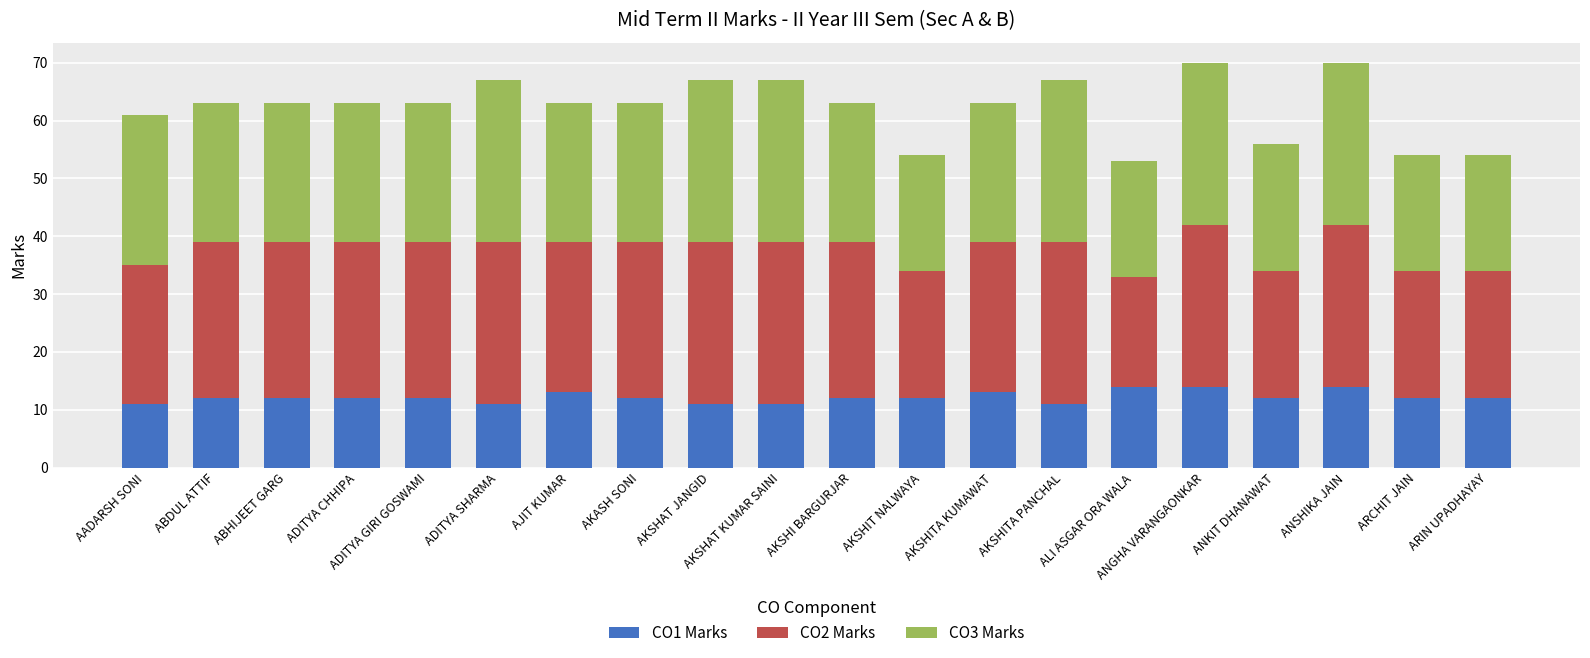

Are the bars horizontal?

No